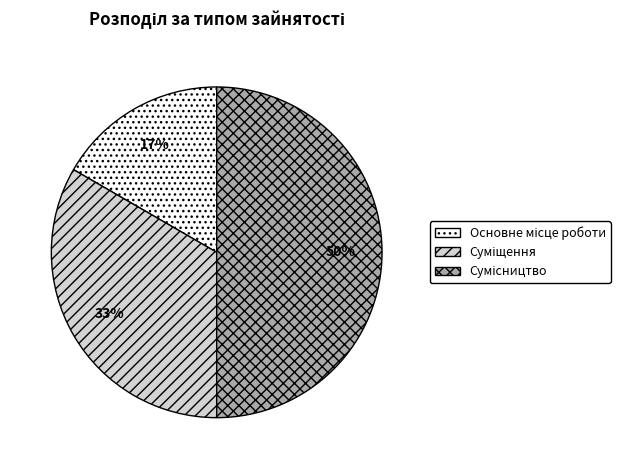

To the nearest percent, what is the average slice percentage?

33%